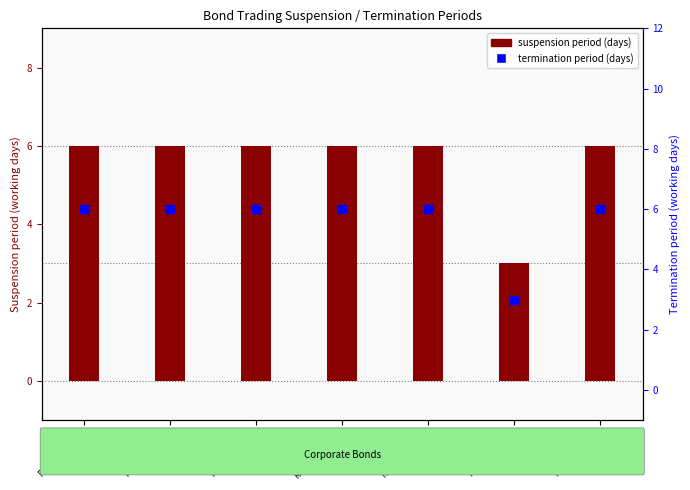

Which series reaches the minimum Y coordinate?

suspension period (days)